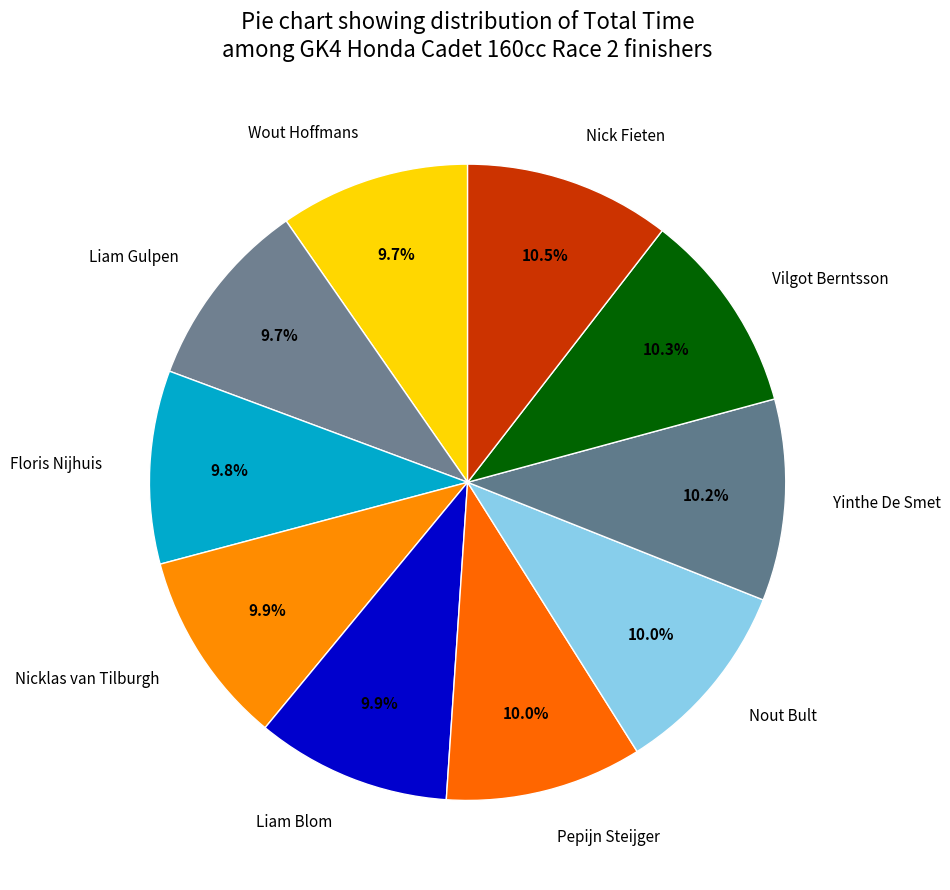

Combined, what portion of the pie is Nick Fieten and Floris Nijhuis?

20.3%